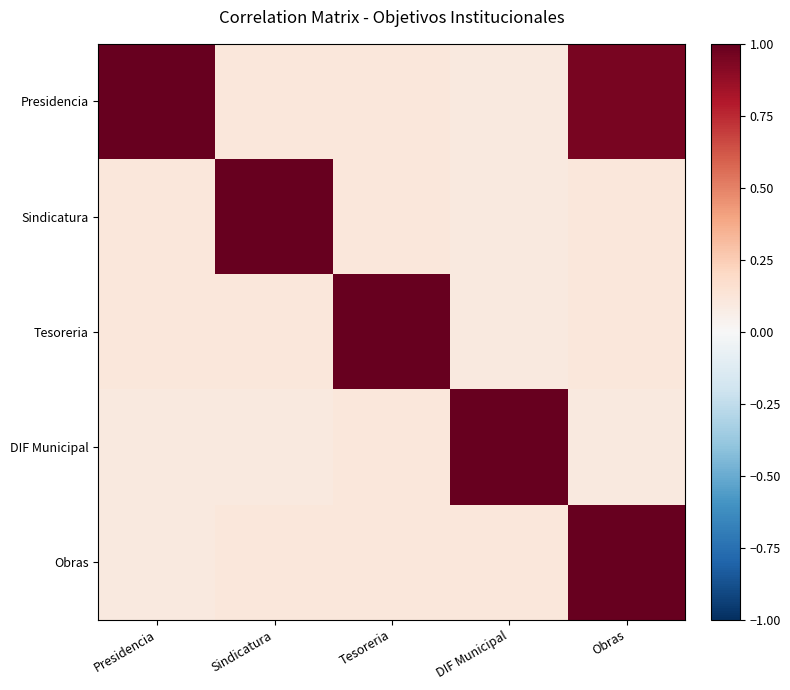

Which series has the largest range (max minus min)?

Presidencia